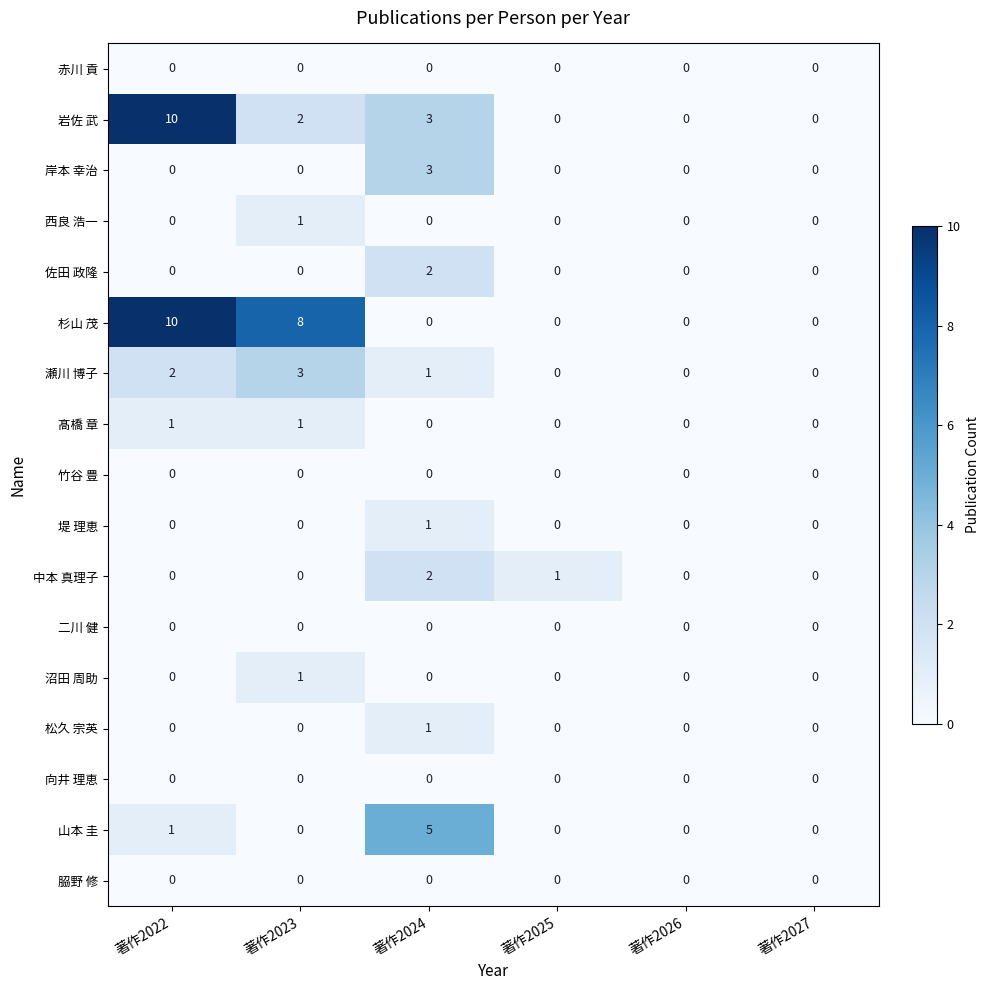

What is the greatest value displayed?

10